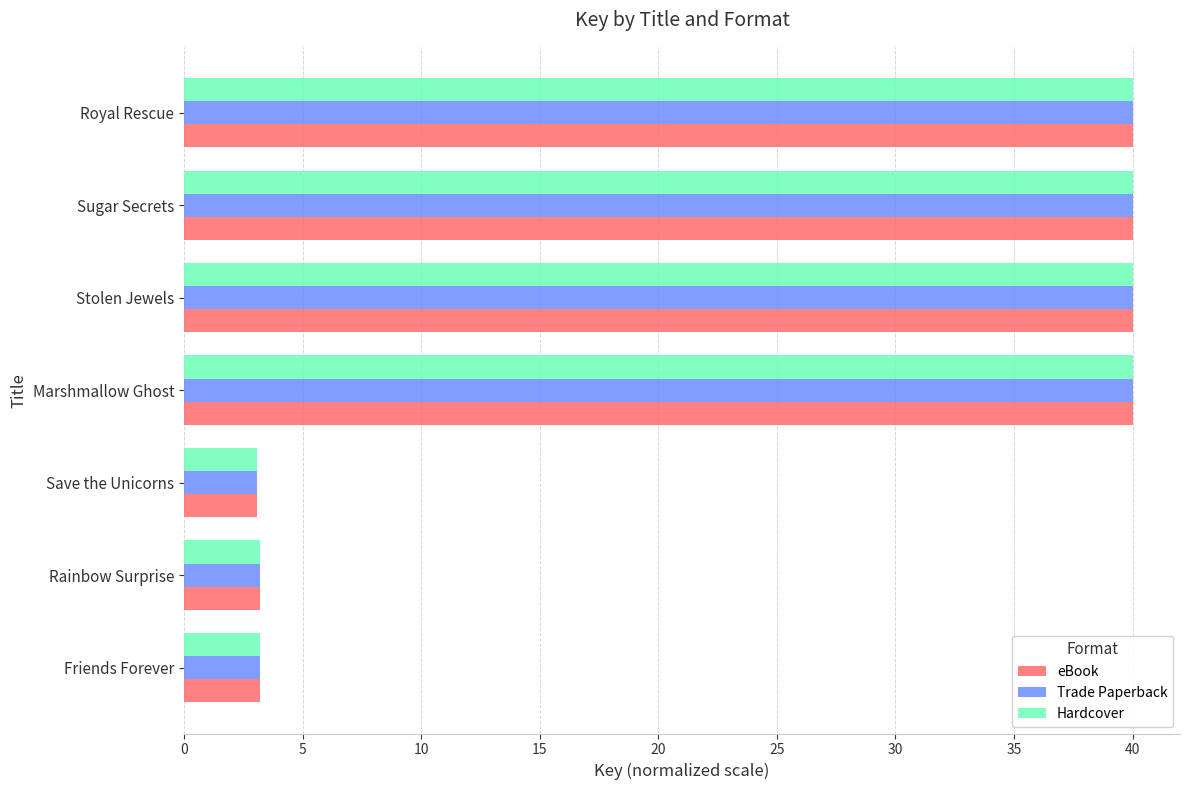

What is the difference between the Trade Paperback values at Rainbow Surprise and Royal Rescue?

36.8